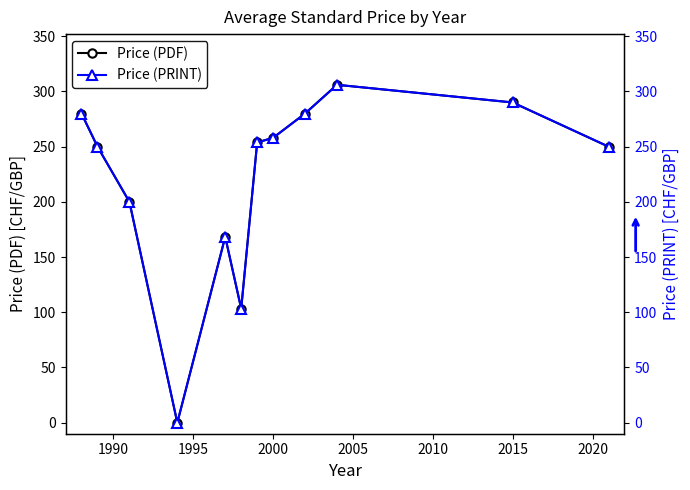

List the series in order of their peak value, highest first.

Price (PDF), Price (PRINT)